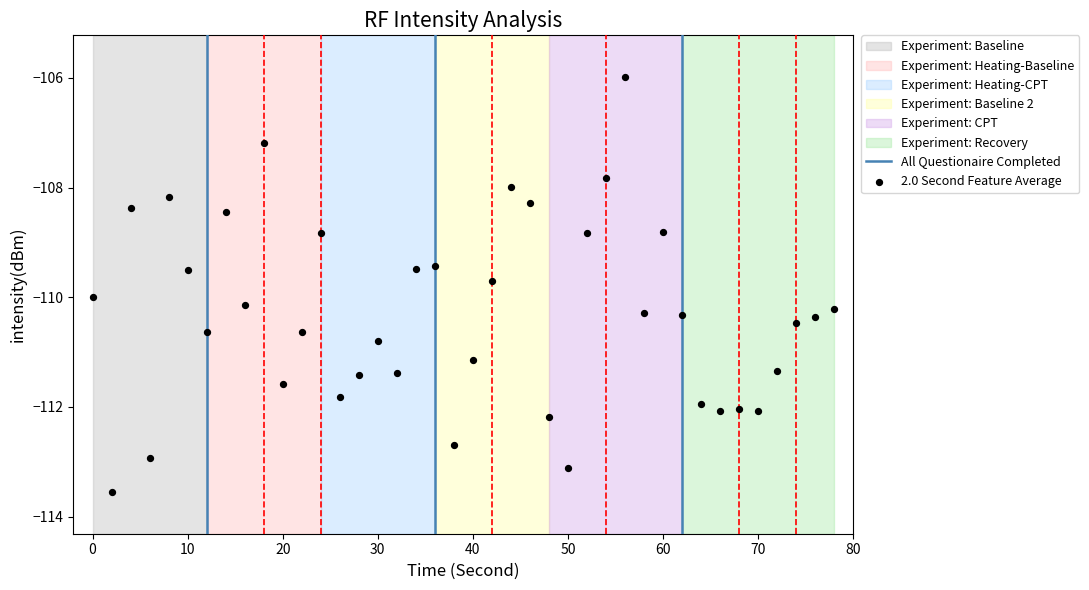

What is the range of Y values (max minus min)?

7.6